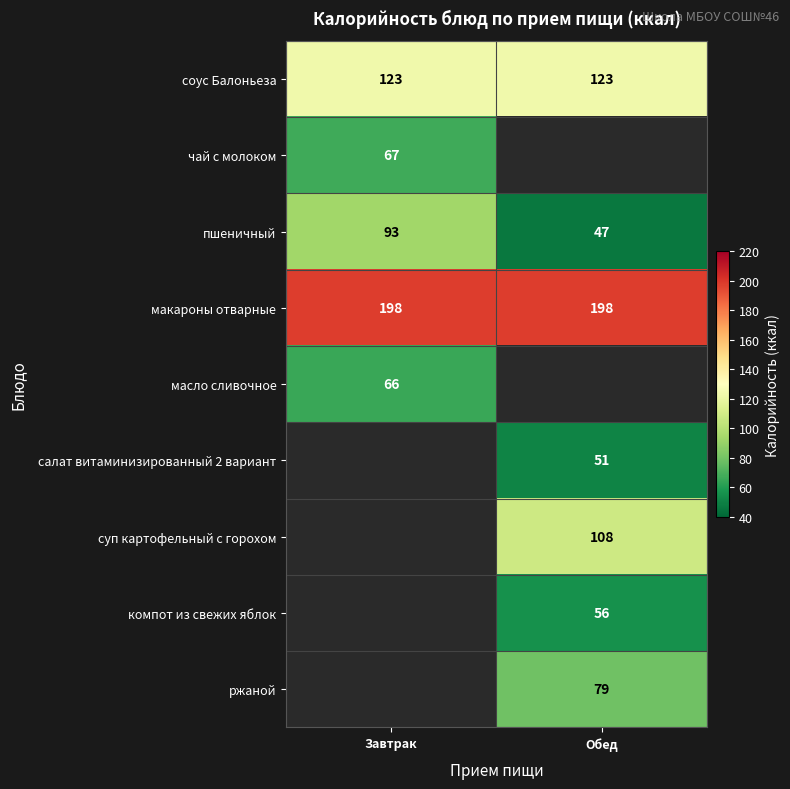

The компот из свежих яблок series shows 99 at Обед. True or false?

False